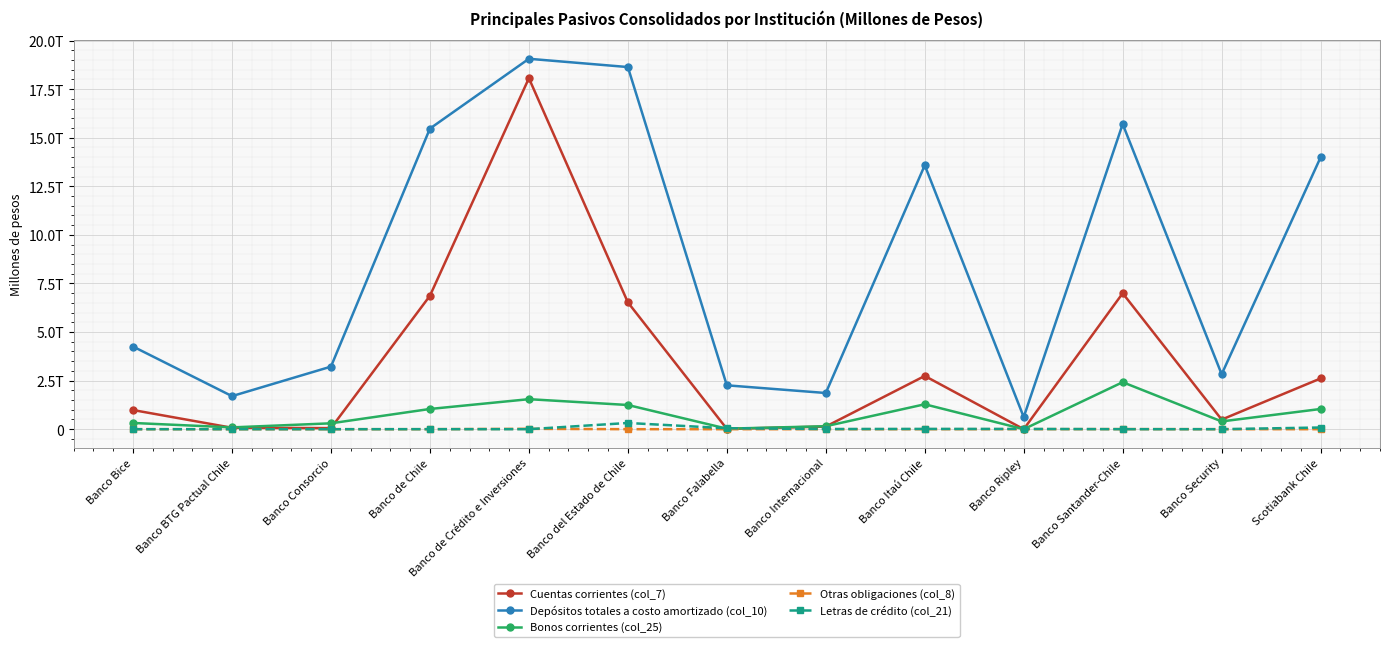

Does the chart have visible grid lines?

Yes